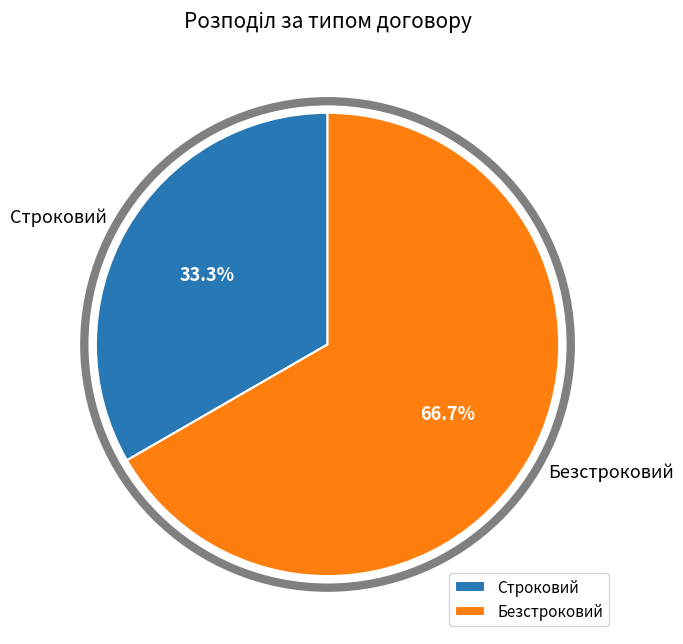

What portion of the pie excludes Безстроковий?

33.3%